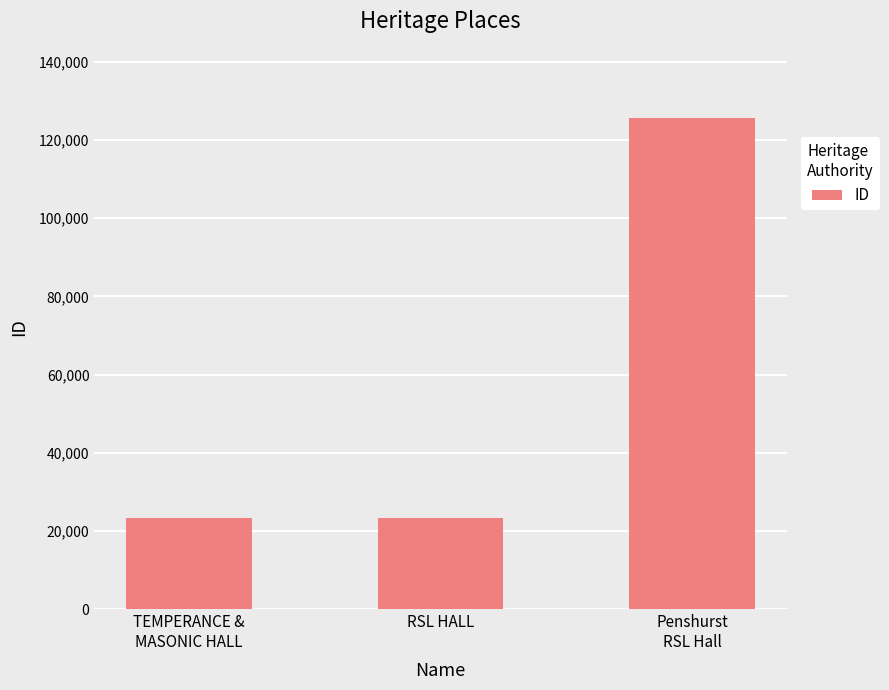

The value at TEMPERANCE &
MASONIC HALL is 23355. True or false?

True